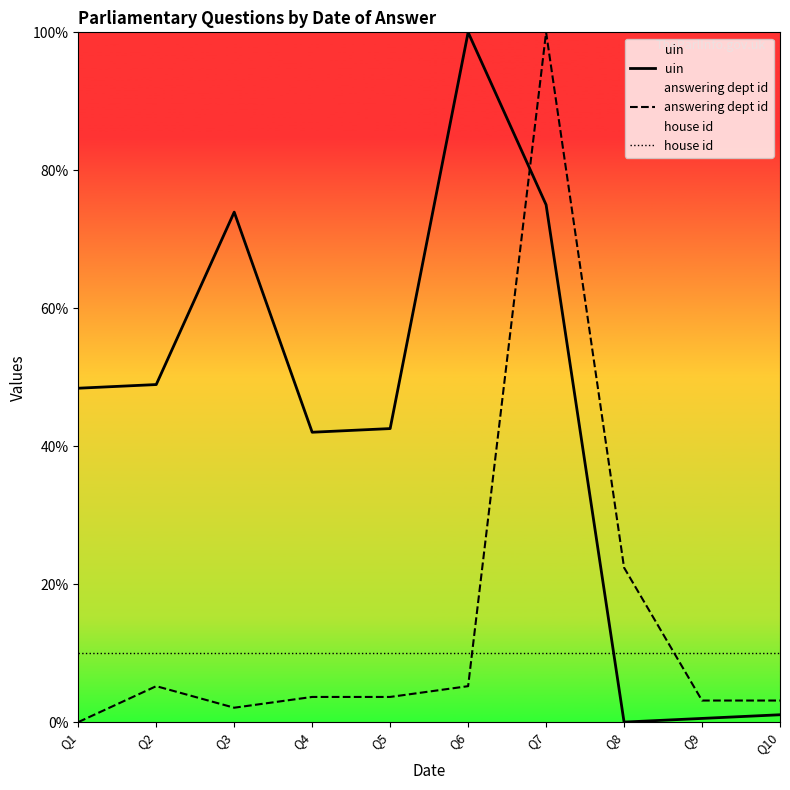

Where is house id nearest to the value 10?

Q1